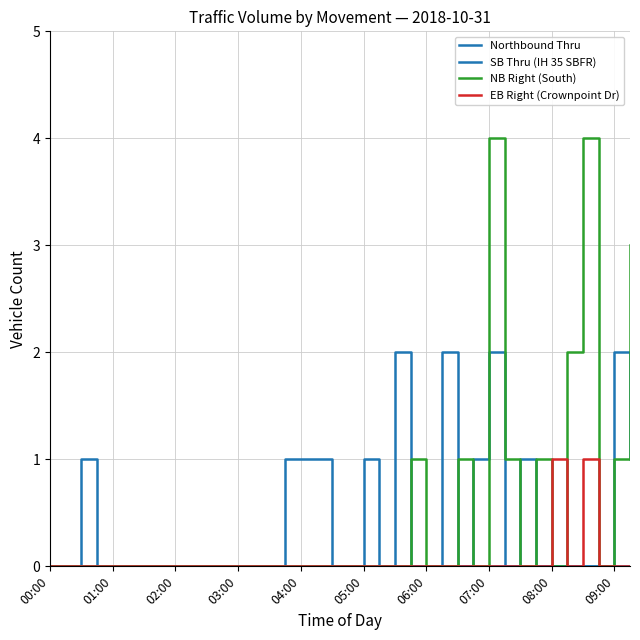

Does the chart have visible grid lines?

Yes